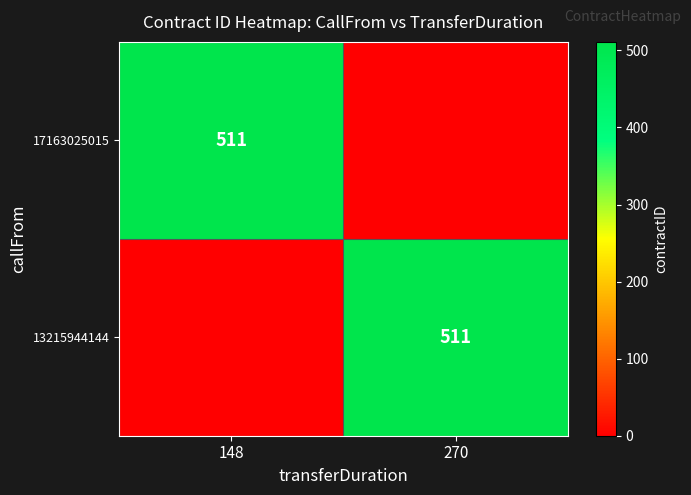

Is it true that 13215944144 equals 511 at 270?

True